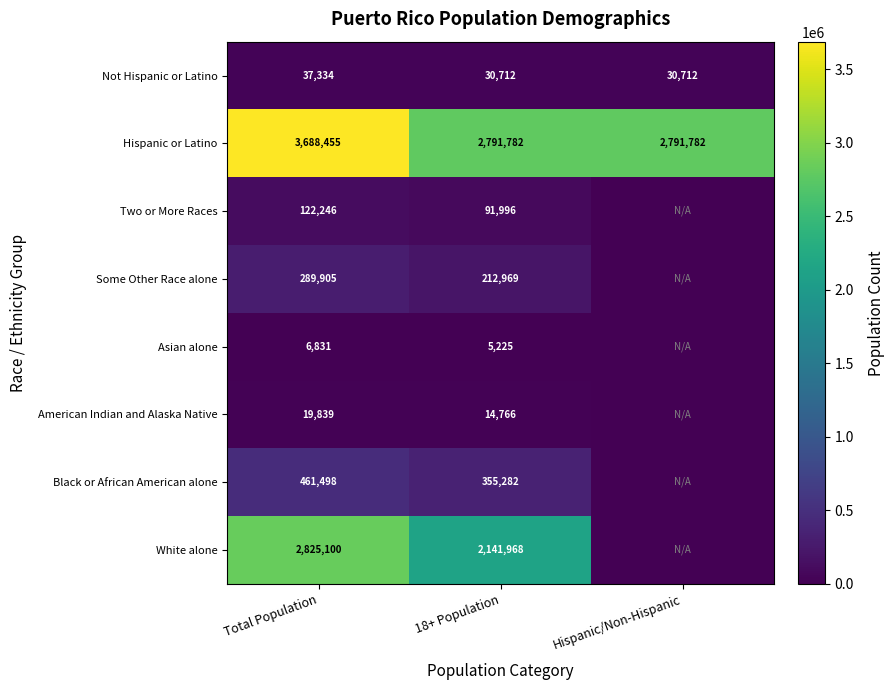

Rank the series at Total Population from highest to lowest value.

Hispanic or Latino, White alone, Black or African American alone, Some Other Race alone, Two or More Races, Not Hispanic or Latino, American Indian and Alaska Native, Asian alone